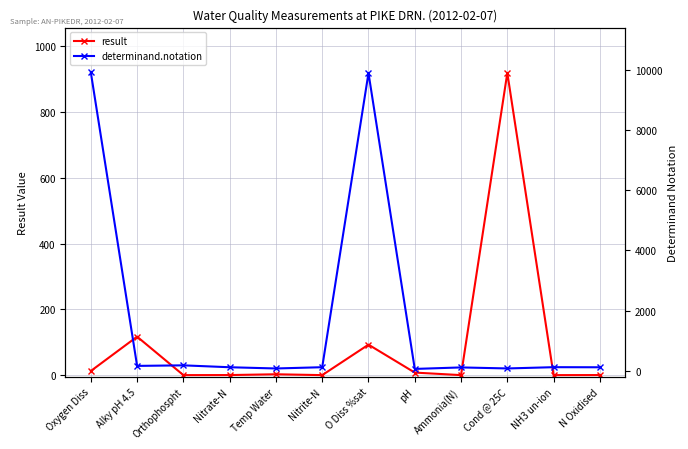

Rank the series by their average value, from highest to lowest.

determinand.notation, result